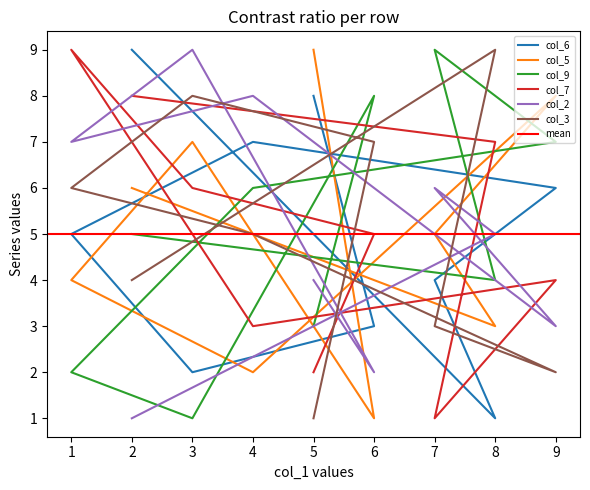

Read the col_3 value at 3.

8